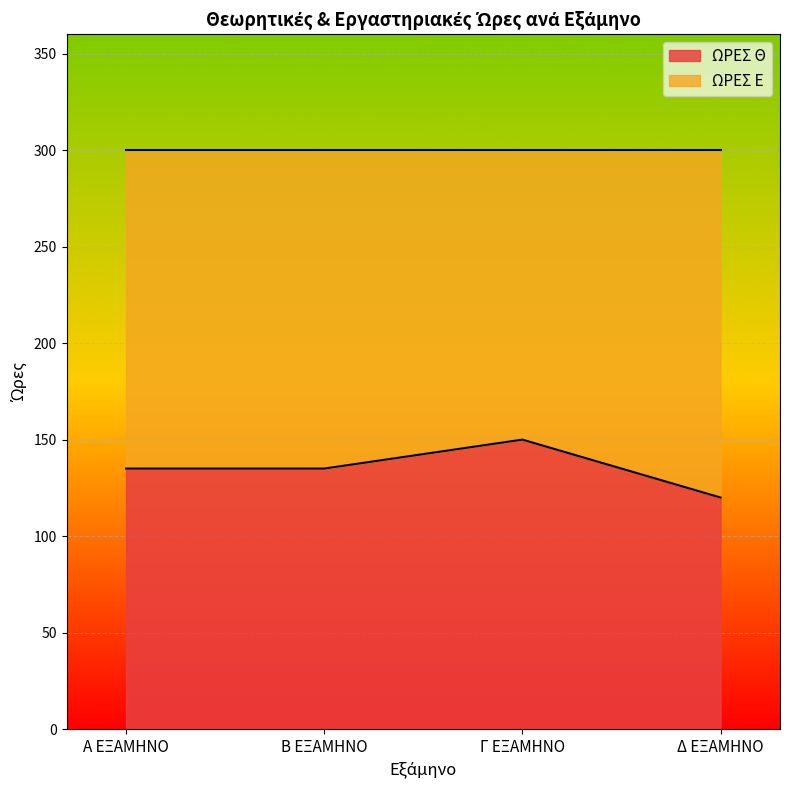

How many points are higher than both their immediate neighbors (excluding endpoints)?

1